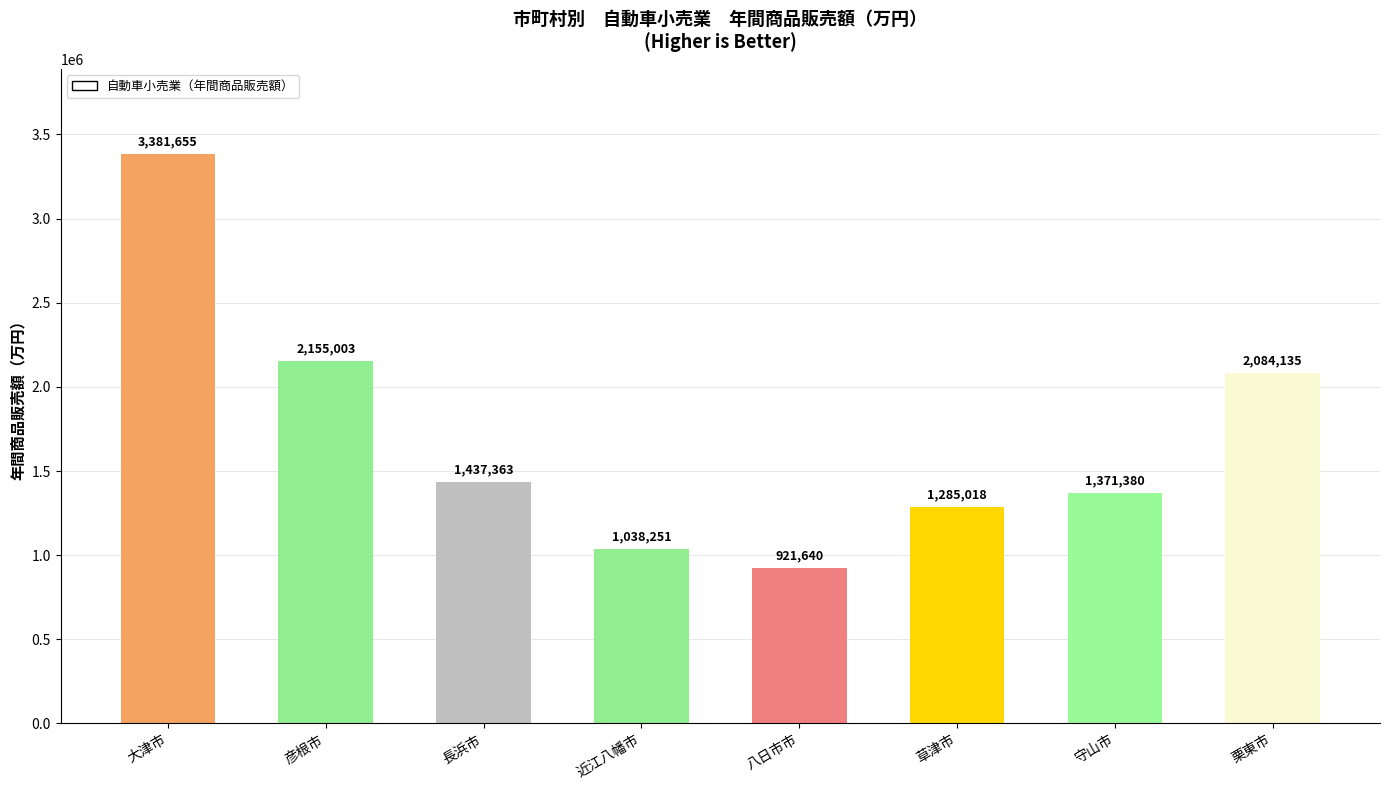

What is the average value?

1709306